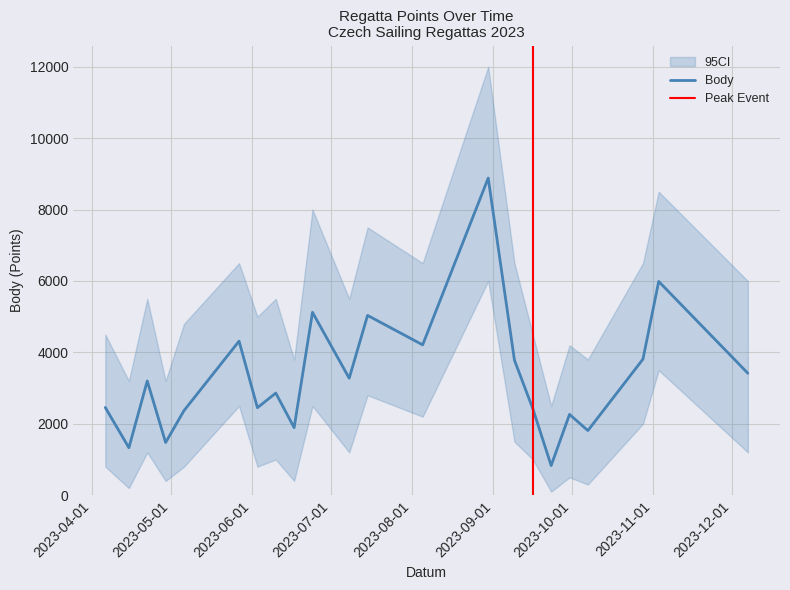

Approximately how many times larger is the value at 2023-09-16 compared to 2023-04-29?

1.6